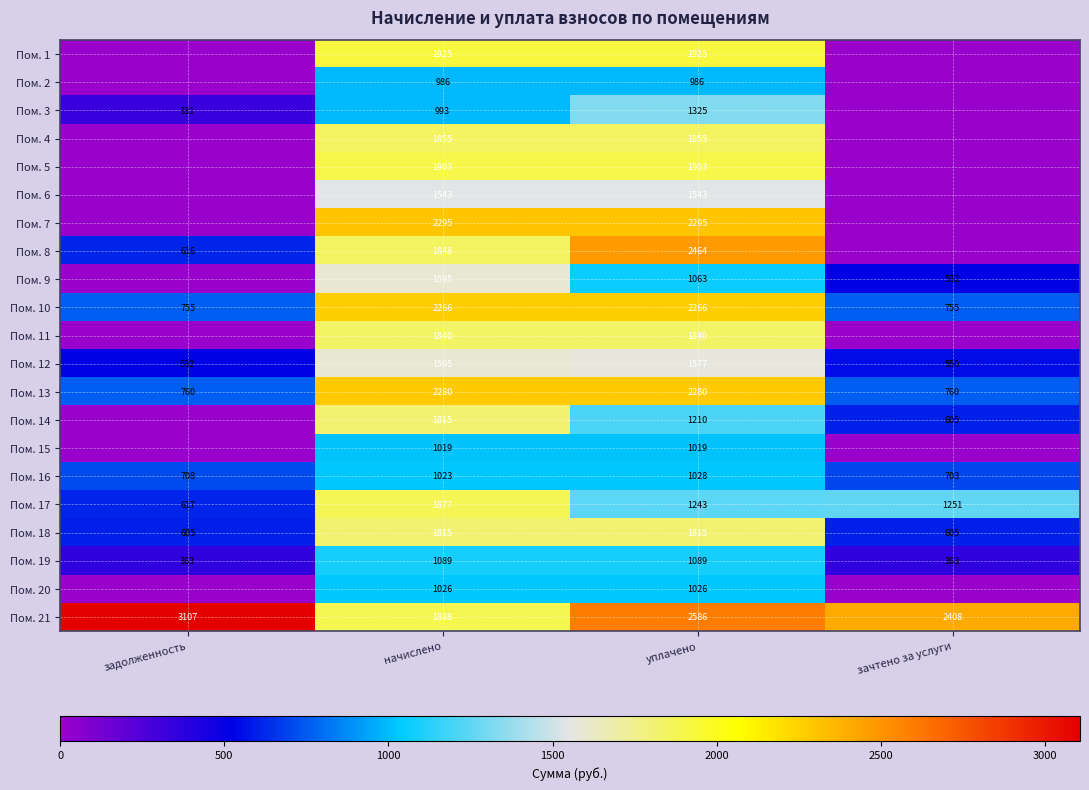

The value of Пом. 9 at начислено is 407.1. True or false?

False